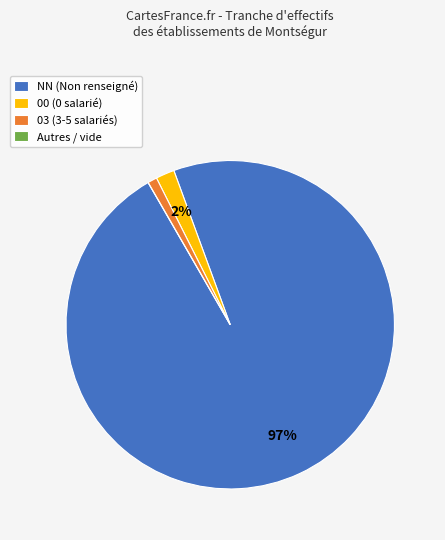

Which category accounts for the majority?

NN (Non renseigné)